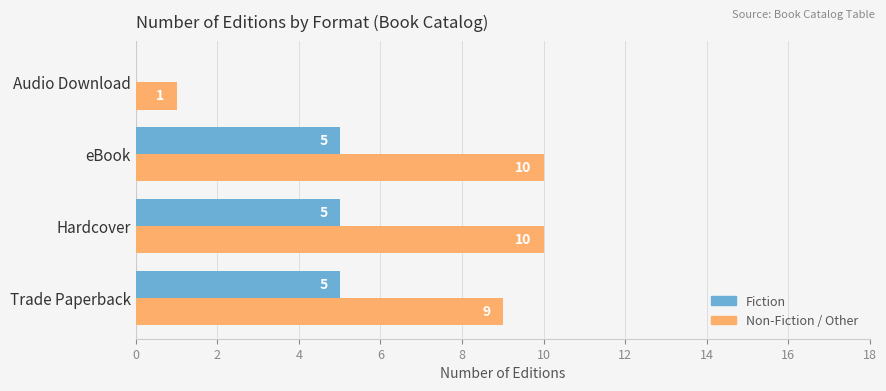

What is the sum of all Fiction values?

15